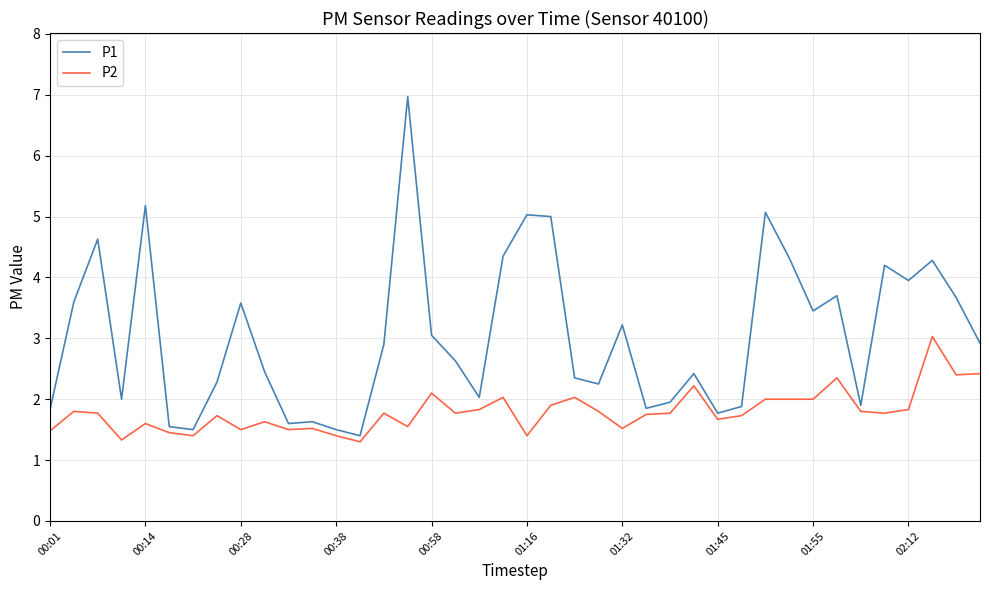

What are all the series names shown in the legend?

P1, P2